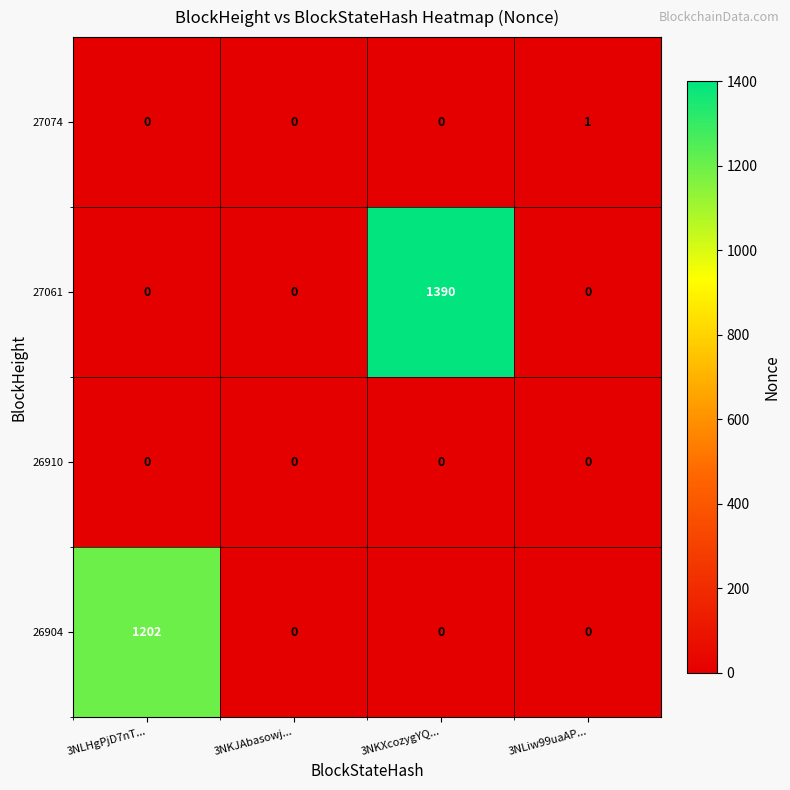

Reading right to left, list all the values displayed in this chart.

27074: 1	0	0	0
27061: 0	1390	0	0
26910: 0	0	0	0
26904: 0	0	0	1202